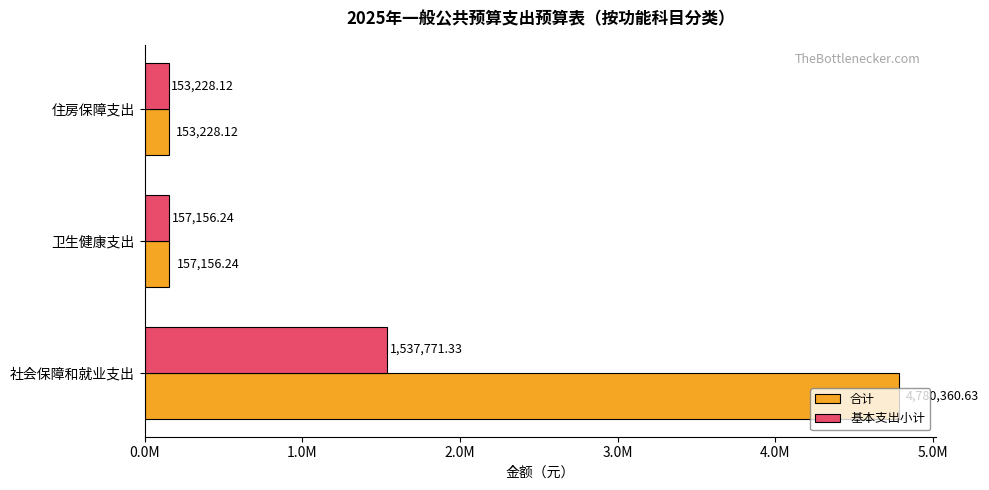

What are all the series names shown in the legend?

合计, 基本支出小计